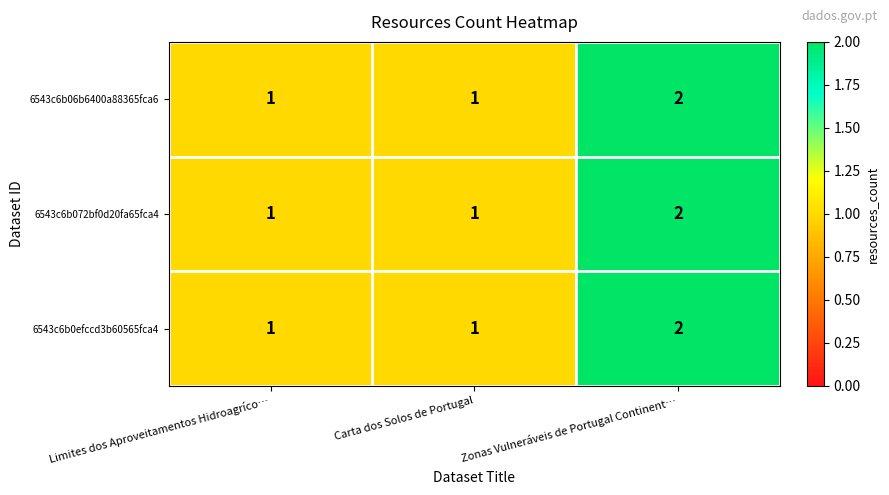

At which label does 6543c6b0efccd3b60565fca4 reach its peak?

Zonas Vulneráveis de Portugal Continent…